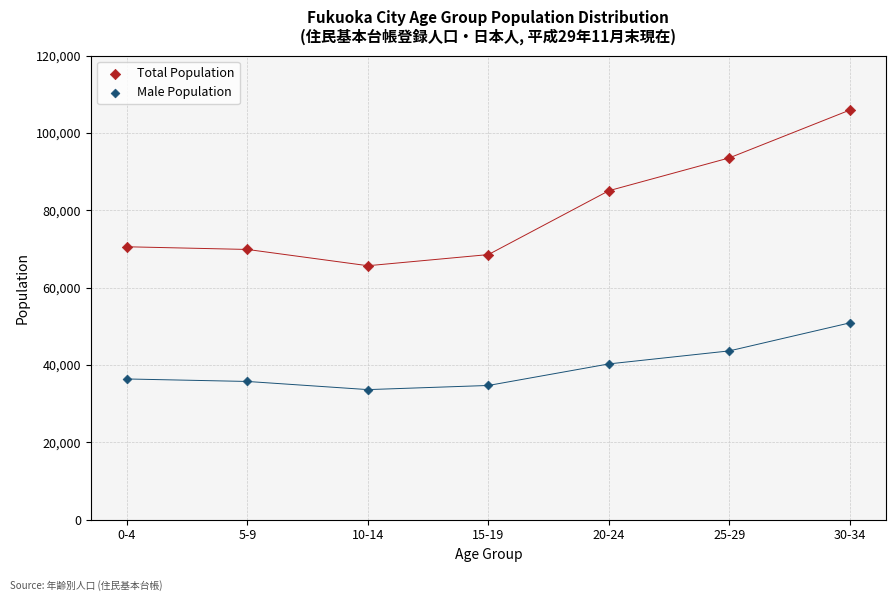

Across all data points, what is the range of Y values (max minus min)?

72294